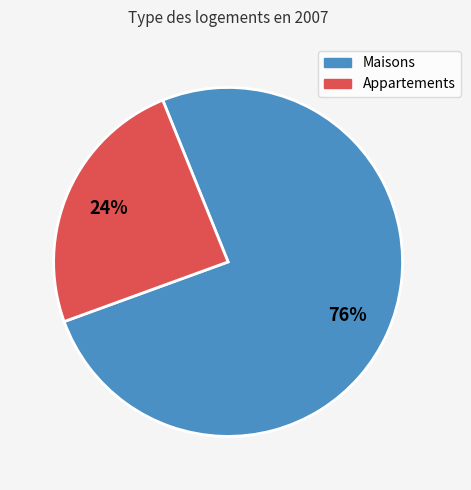

How many slices are in this pie chart?

2